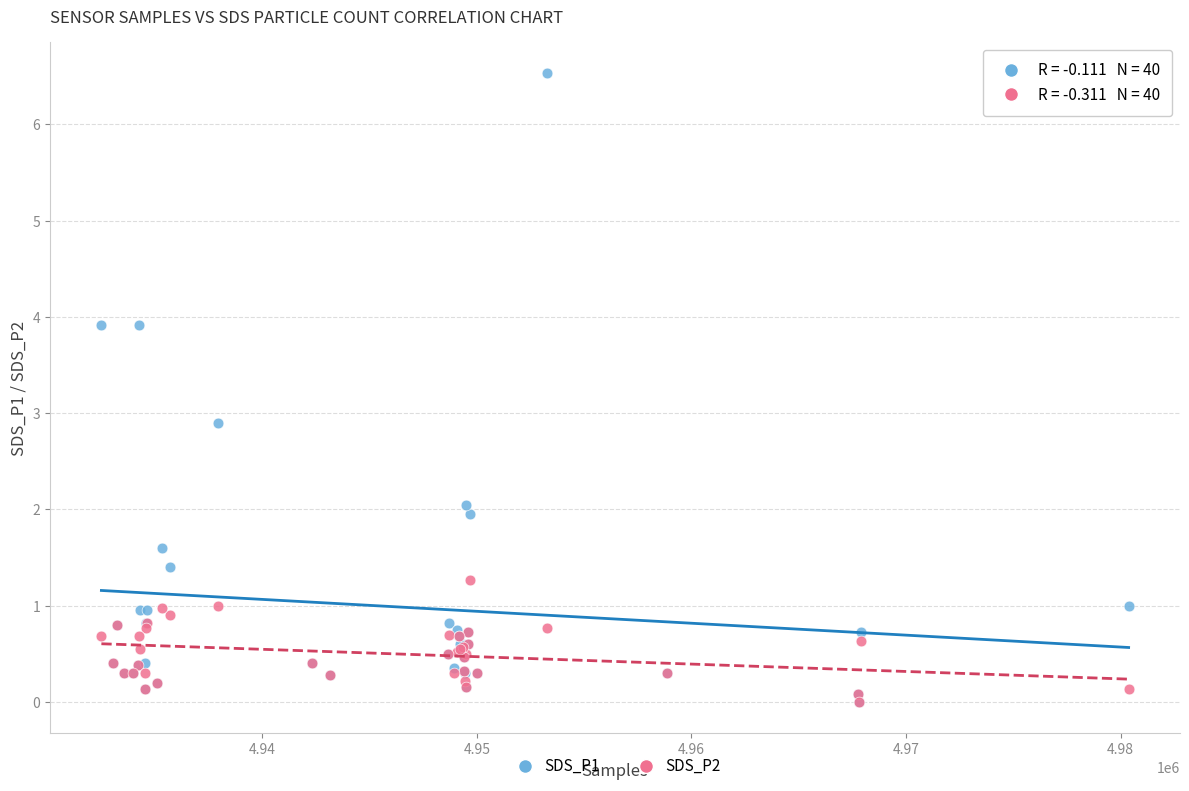

Across all series, what Y value is closest to 3?

2.9